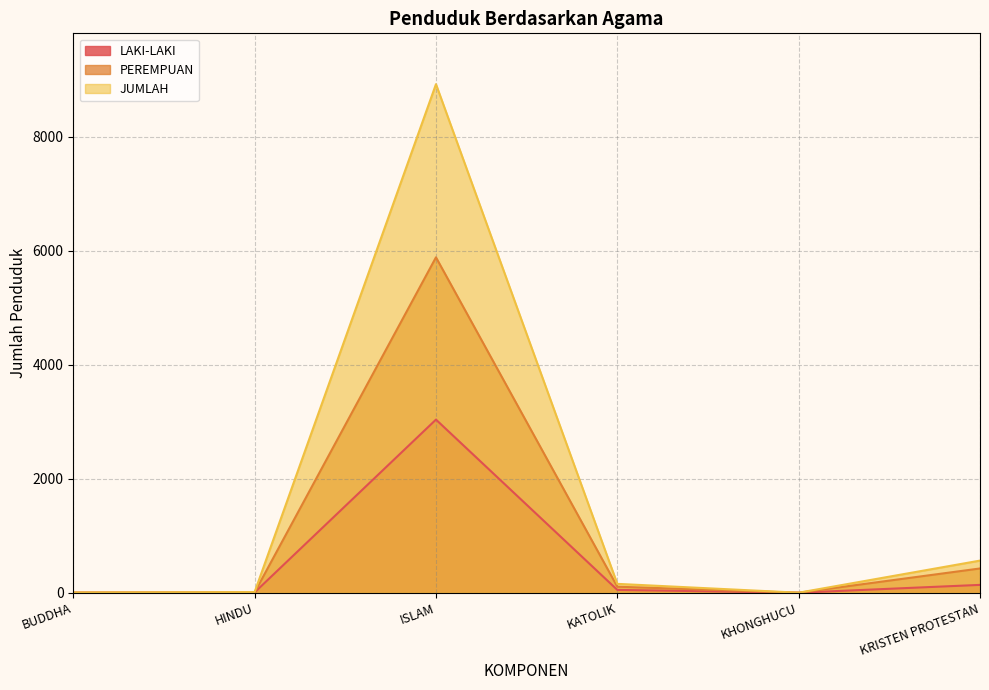

Where is LAKI-LAKI nearest to the value 1519?

KRISTEN PROTESTAN